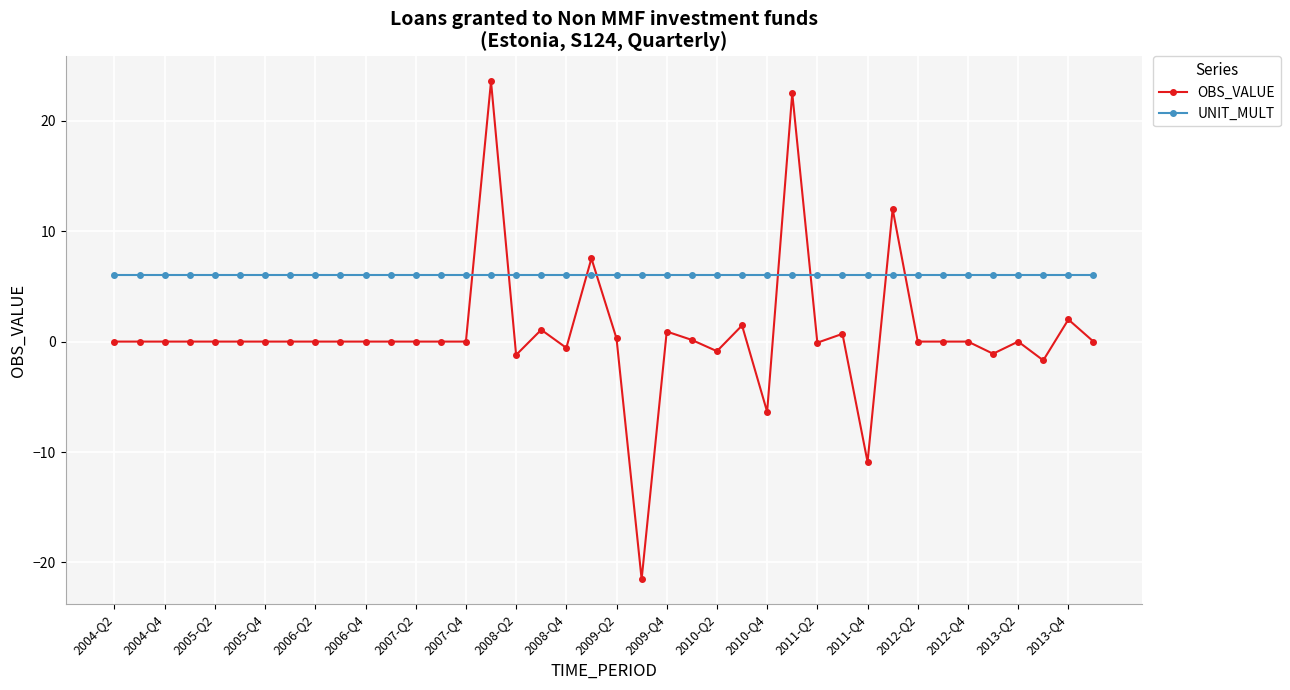

Rank the series by their average value, from lowest to highest.

OBS_VALUE, UNIT_MULT